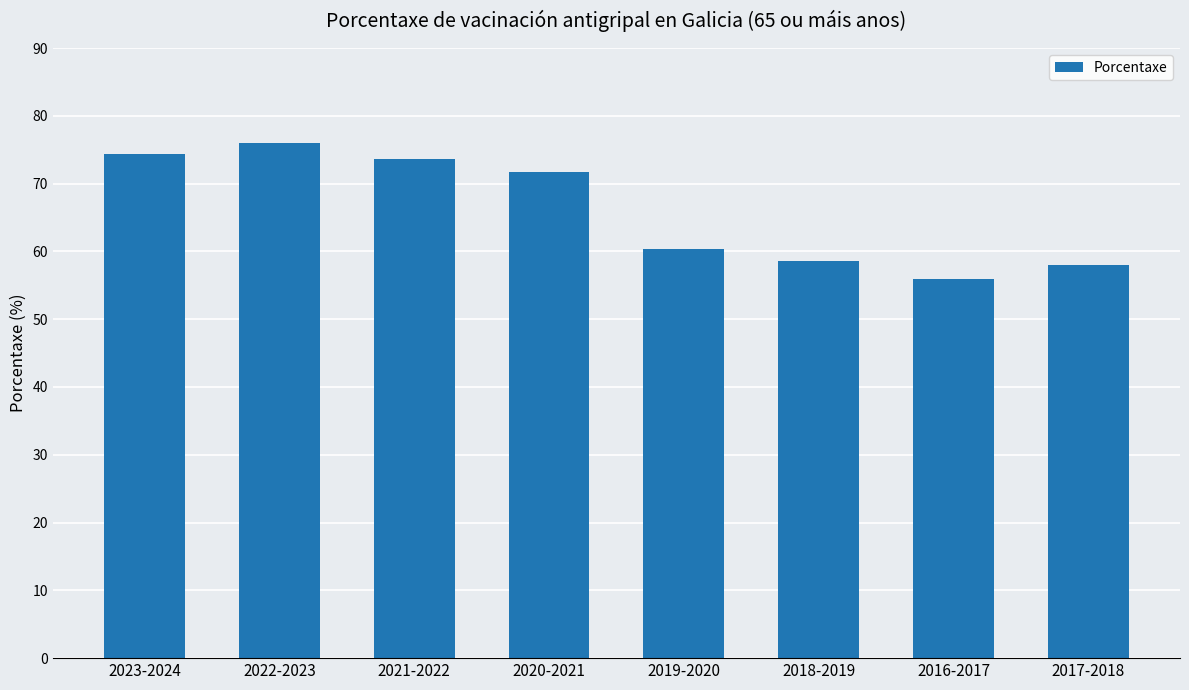

Which has a higher value, 2023-2024 or 2022-2023?

2022-2023